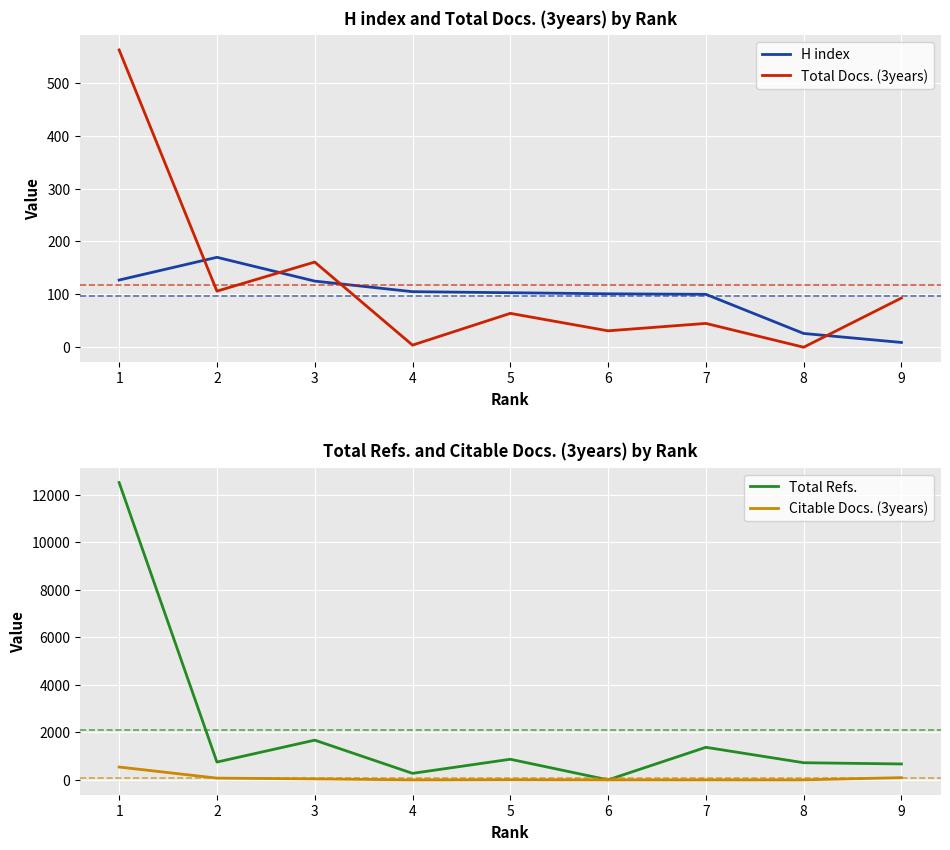

What is the difference between the H index values at 7 and 4?

5